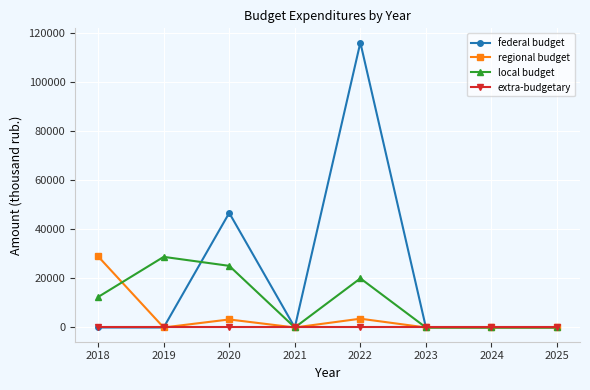

What is the maximum value for regional budget?

29022.4